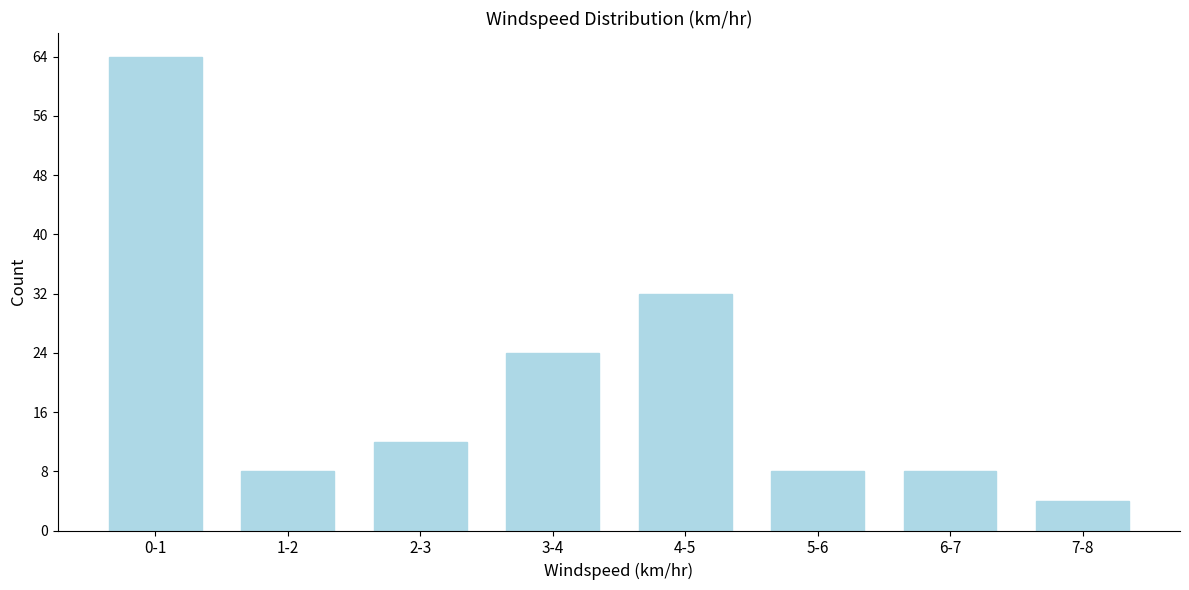

Reading right to left, what are all the values shown in this chart?

7-8=4	6-7=8	5-6=8	4-5=32	3-4=24	2-3=12	1-2=8	0-1=64